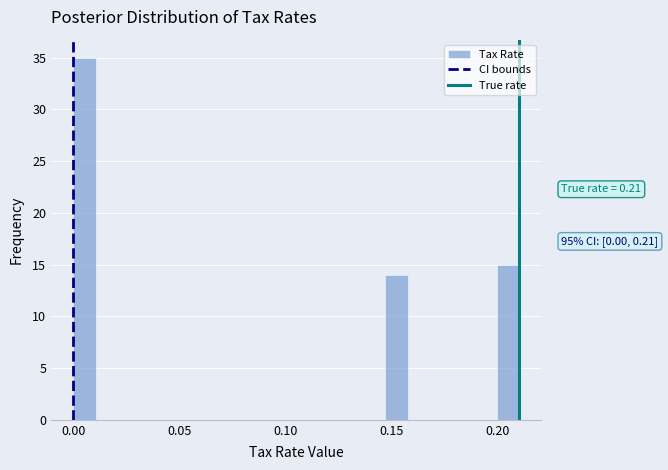

Read against the x-axis, roughly where is the centre of the tallest bar?

0.005